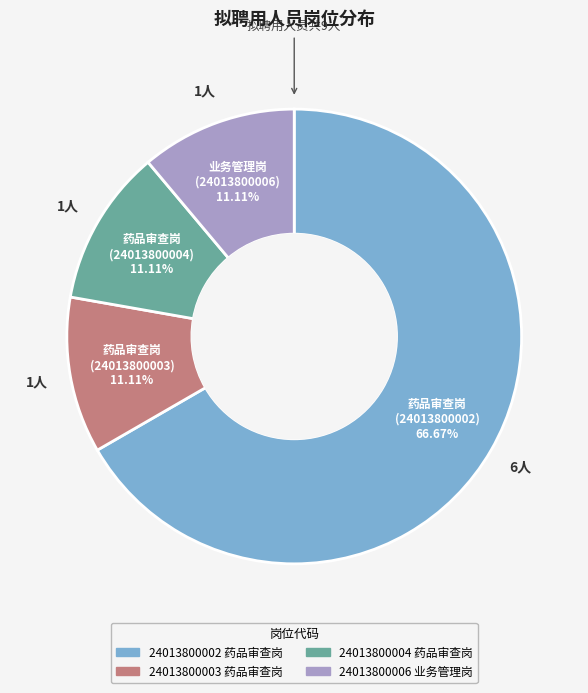

Does any single category account for the majority?

Yes